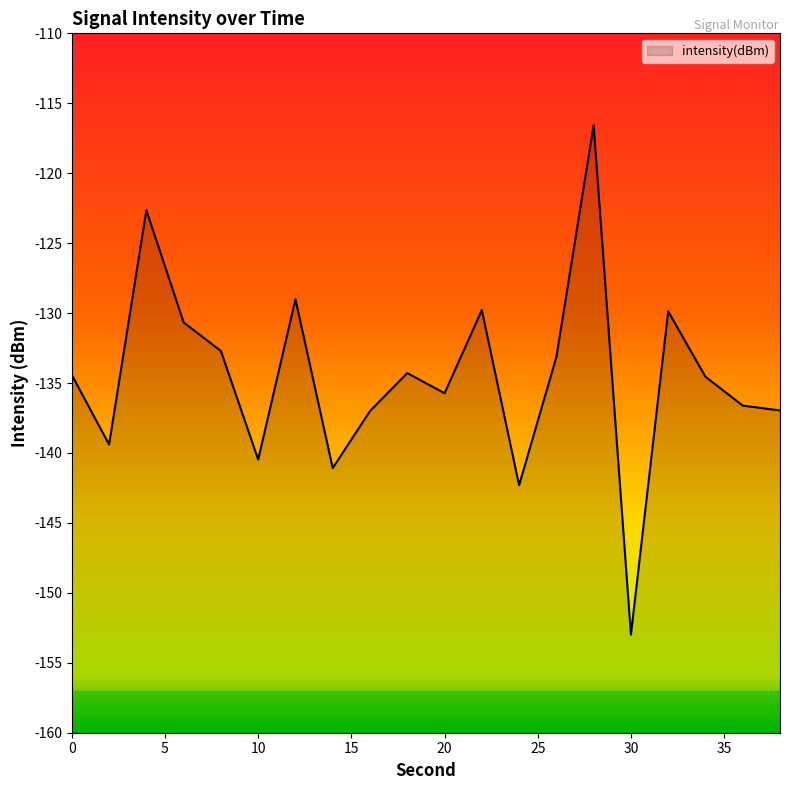

Reading left to right, extract all data points from this chart.

0=-134.4	2=-139.4	4=-122.6	6=-130.7	8=-132.7	10=-140.5	12=-129.0	14=-141.1	16=-137.0	18=-134.3	20=-135.7	22=-129.8	24=-142.3	26=-133.1	28=-116.6	30=-153.0	32=-129.9	34=-134.6	36=-136.6	38=-137.0